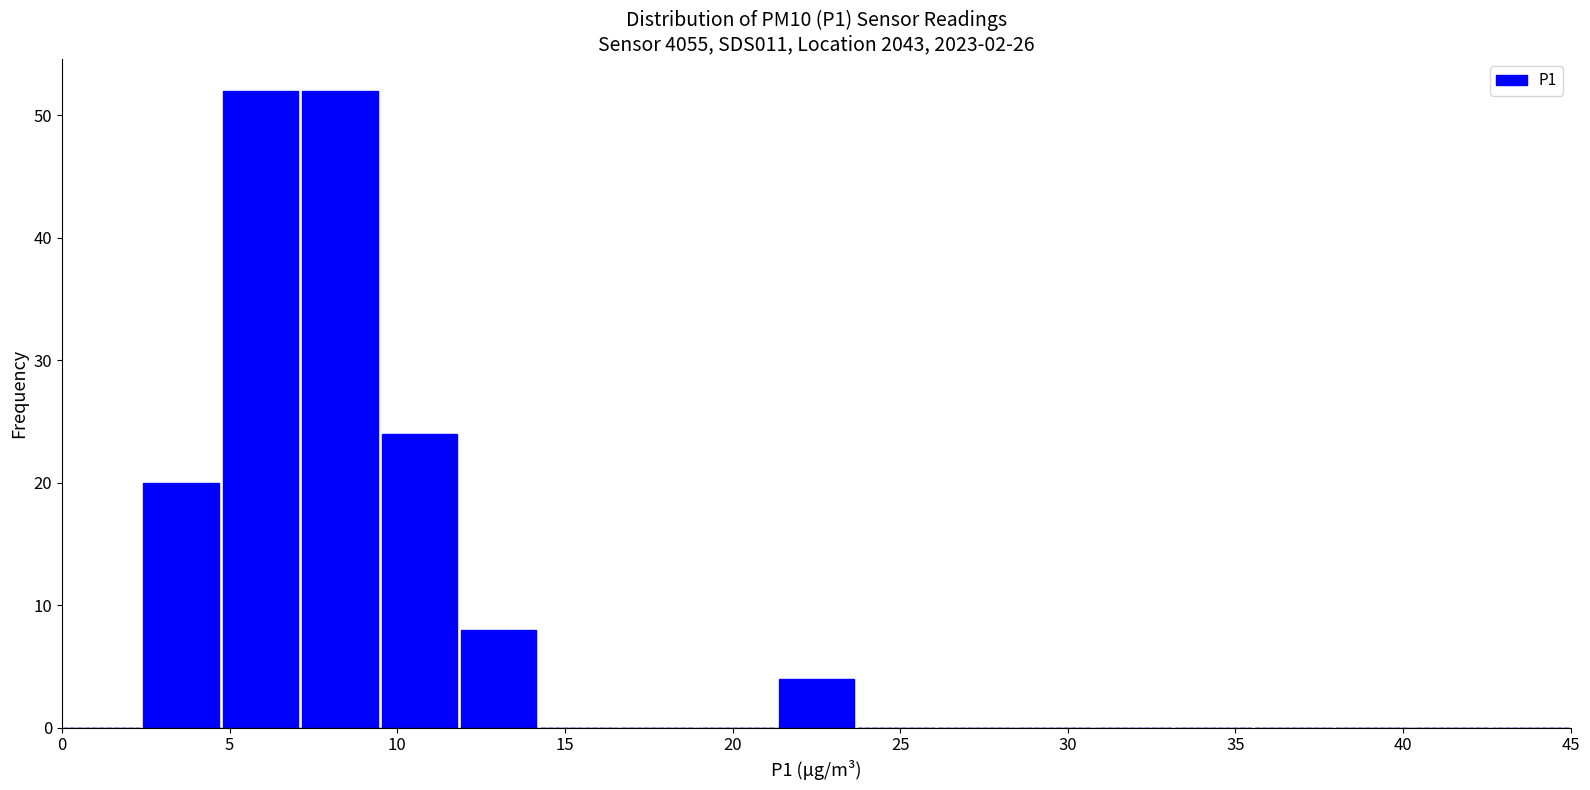

How tall is the bar that spans 12.0 to 14.0 on the x-axis? Neither the bar edges nor the heights are printed on the chart, so give them approximately, as read against the axes.

8